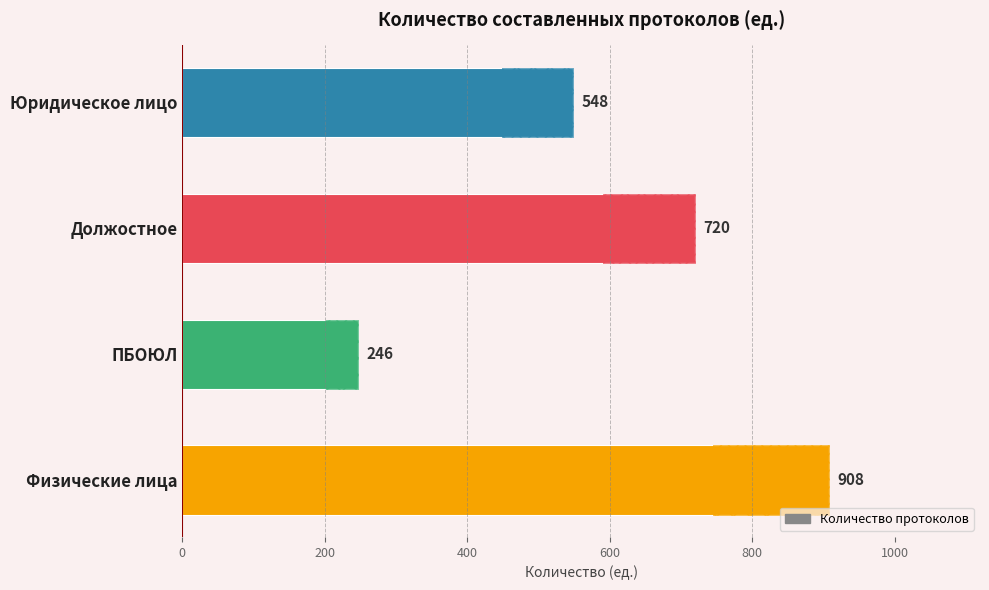

How many values are between 548 and 908?

3